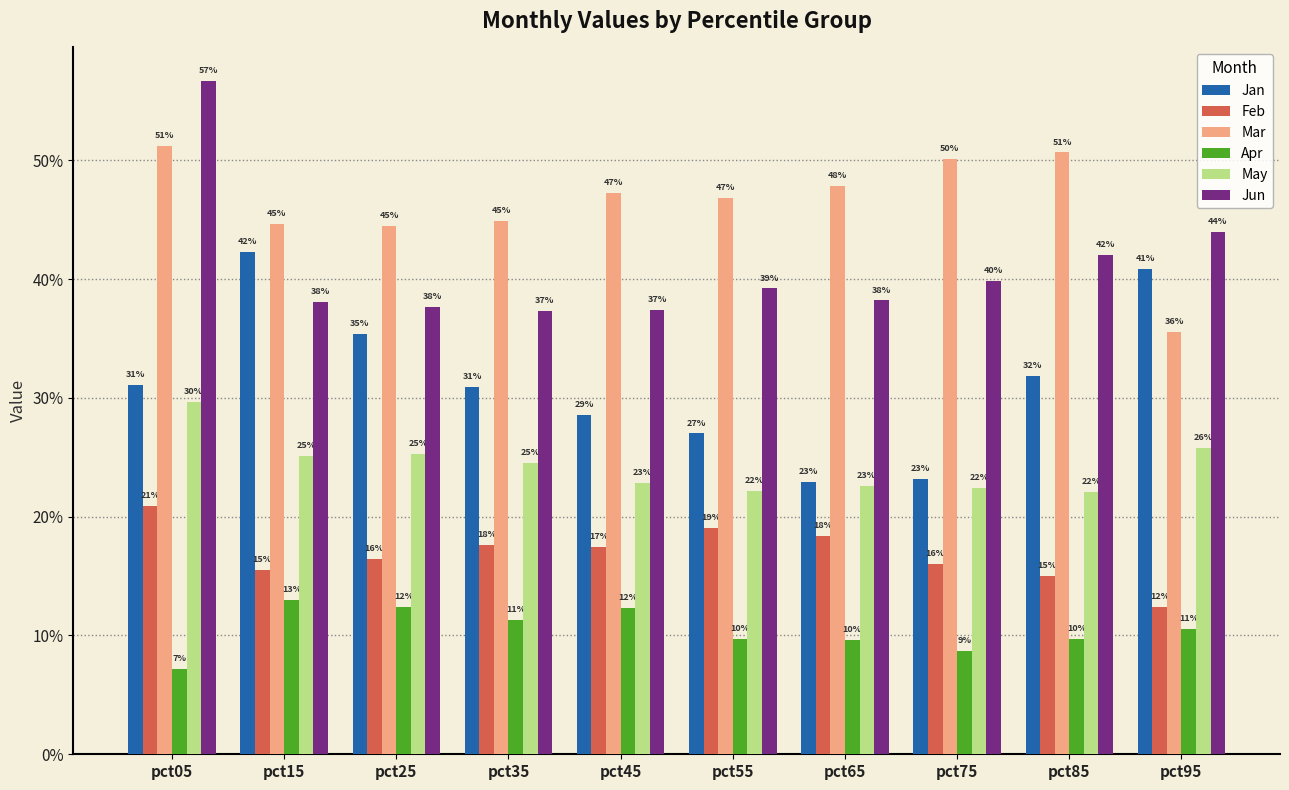

Does the chart contain stacked bars?

No